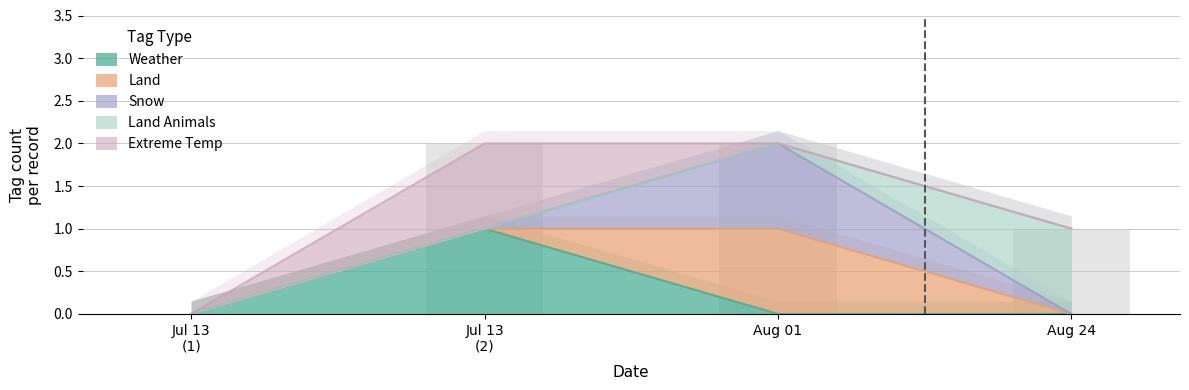

How many bars are there in each group?

5